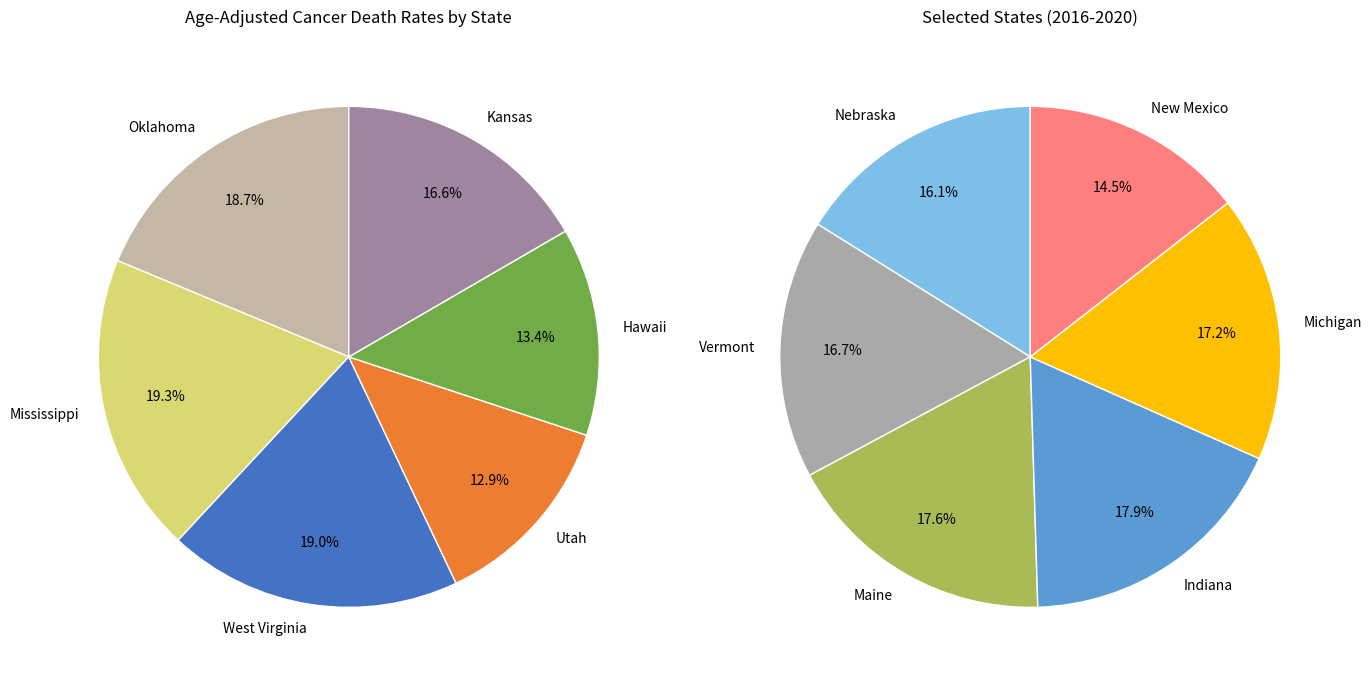

What is the change in value from Kansas to Maine?

+9.2